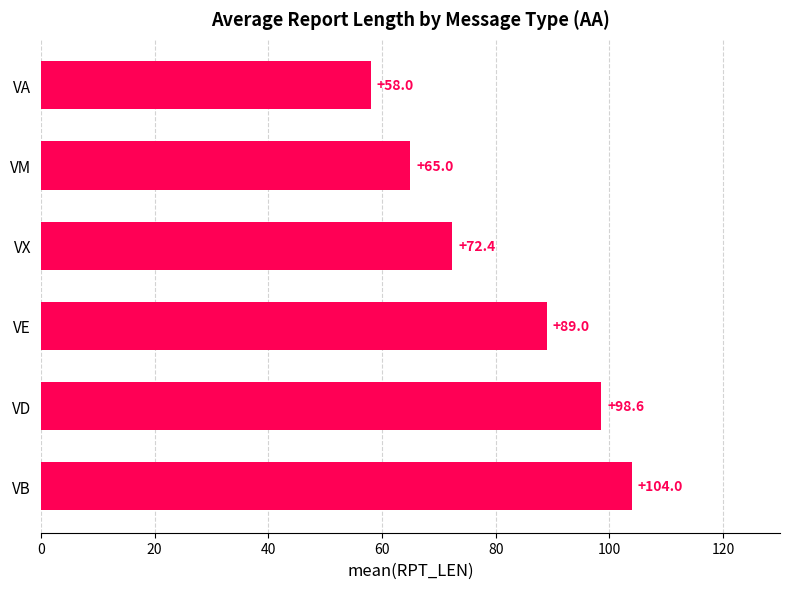

The chart shows a value of 49.0 at VD. True or false?

False